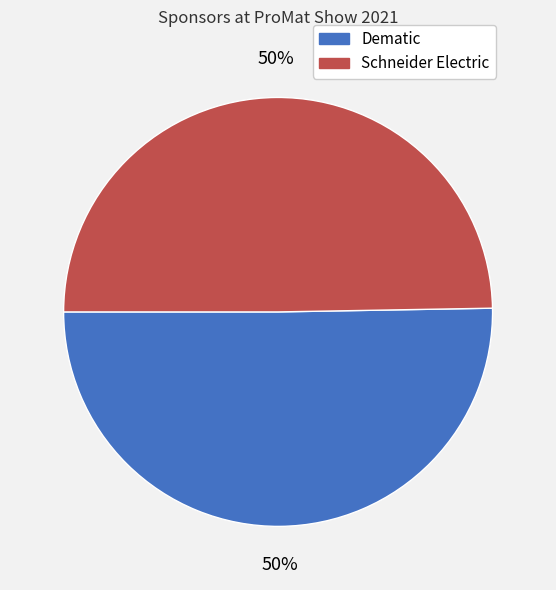

Do Dematic and Schneider Electric together represent more than half of the pie?

Yes